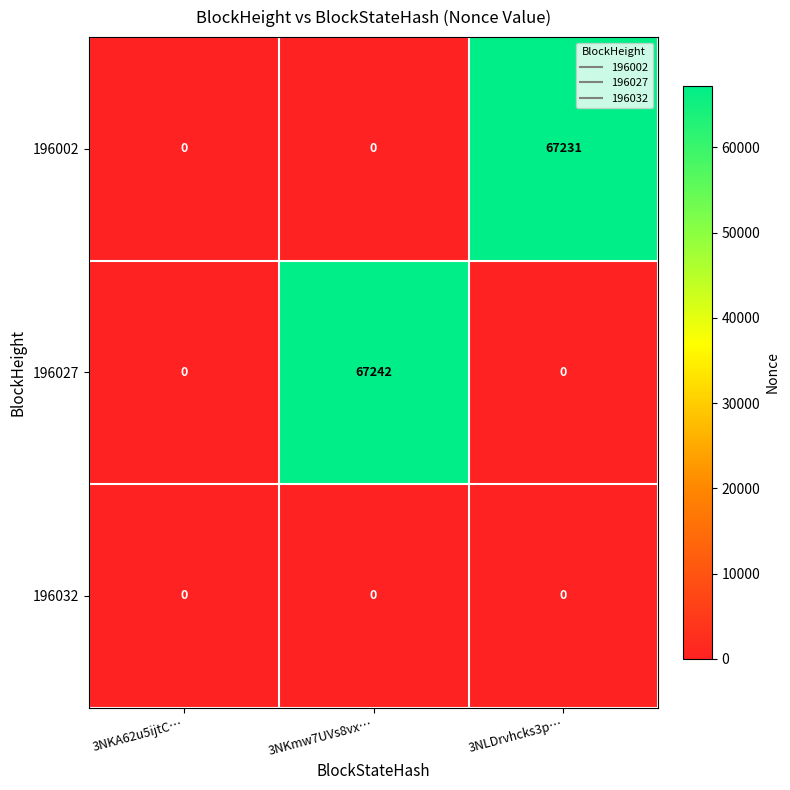

List the series in order of their peak value, lowest first.

196032, 196002, 196027